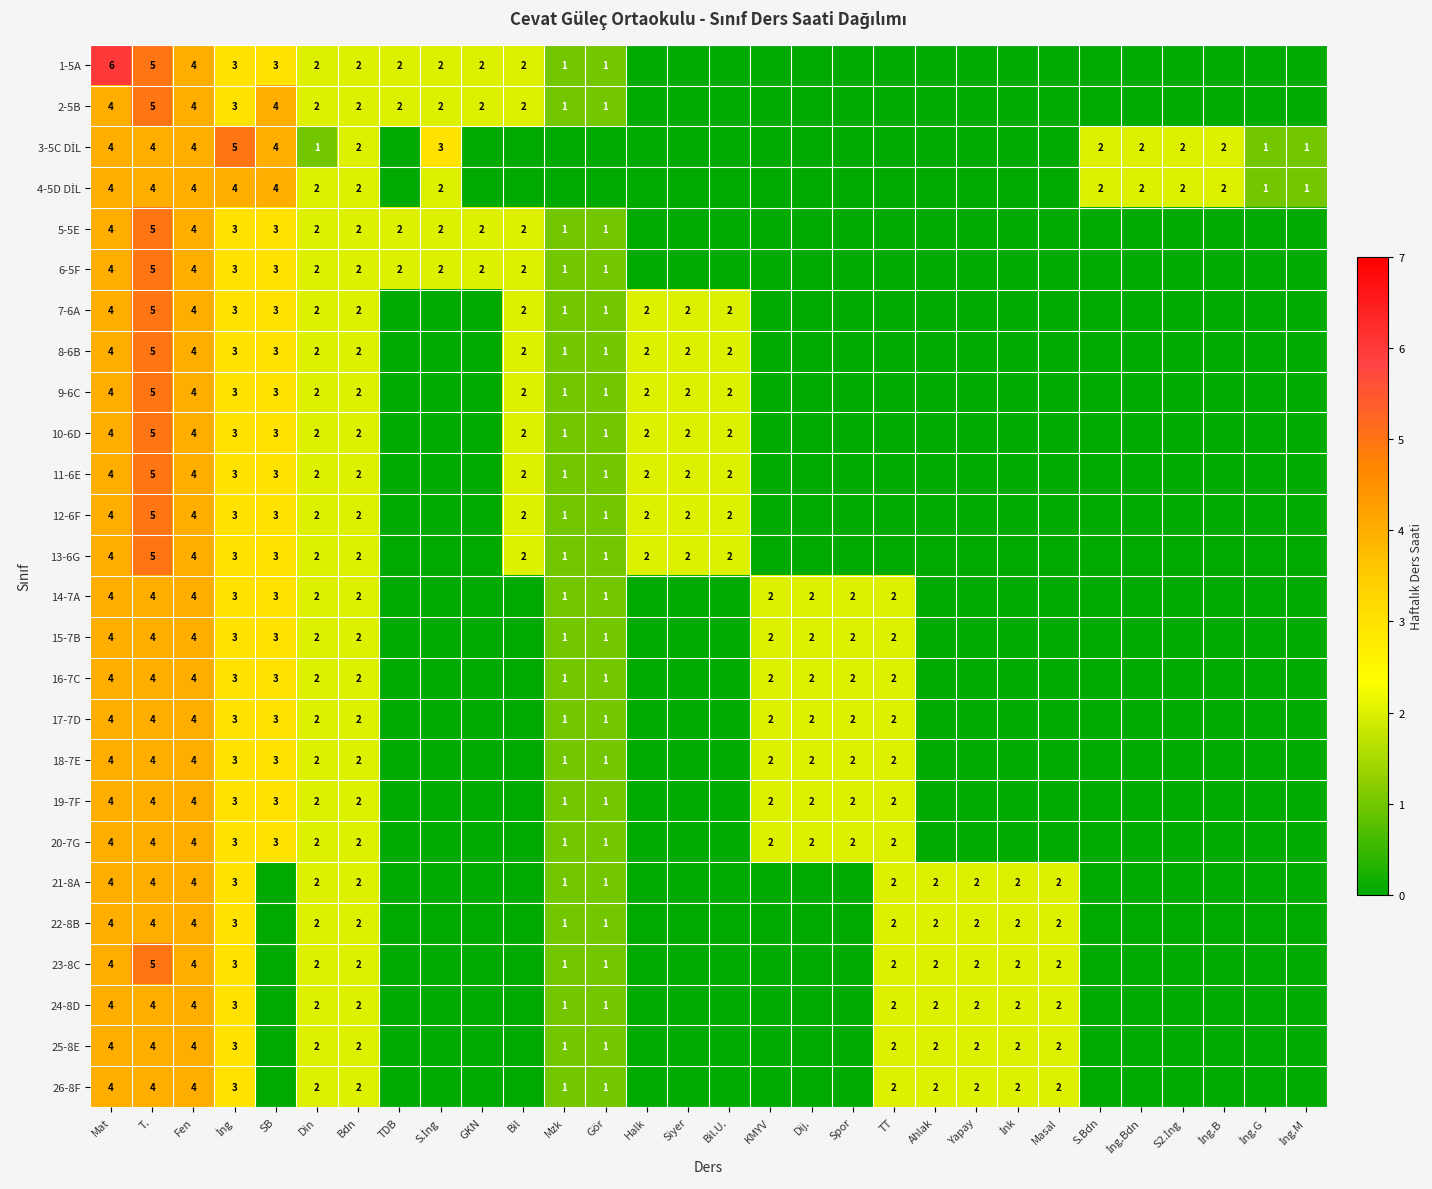

The 26-8F series shows 4 at Fen. True or false?

True